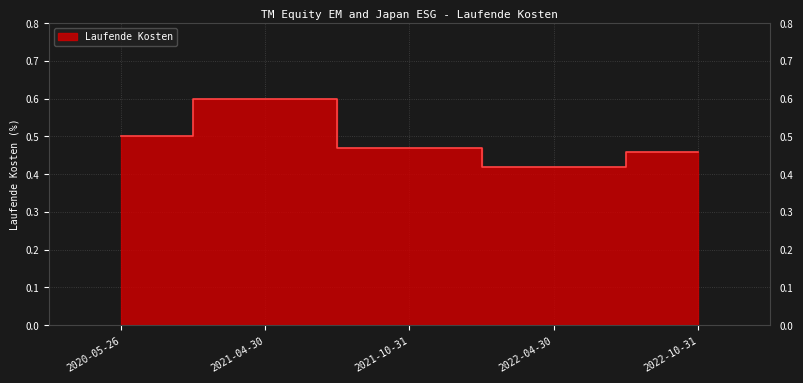

What is the minimum value shown in the chart?

0.4